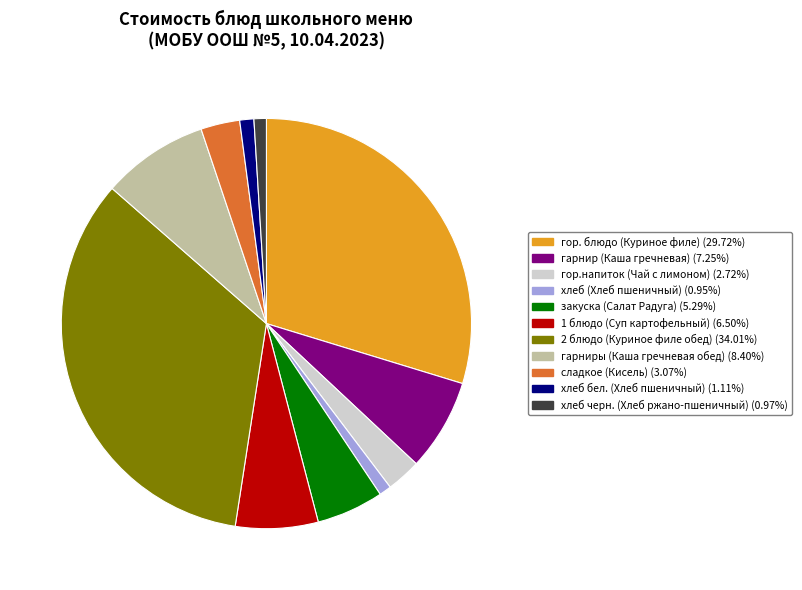

Combined, do 2 блюдо (Куриное филе обед) (34.01%) and гор.напиток (Чай с лимоном) (2.72%) account for over 50%?

No